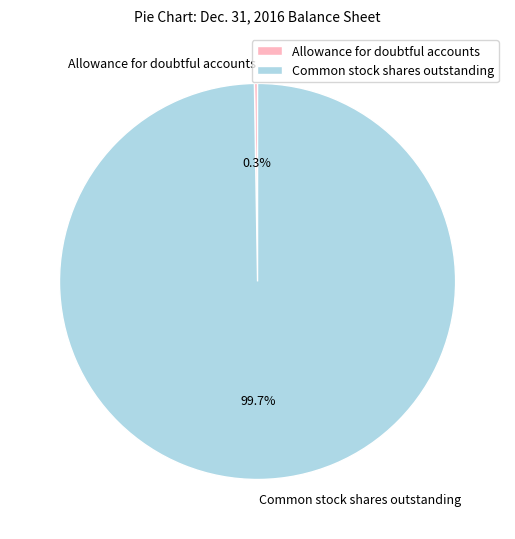

Is there any slice that represents more than half of the pie?

Yes